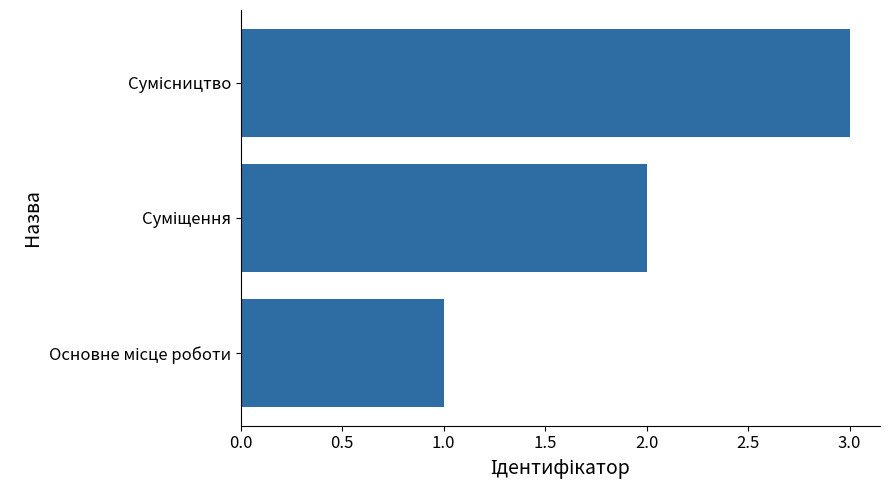

How many values are between 1 and 3?

3